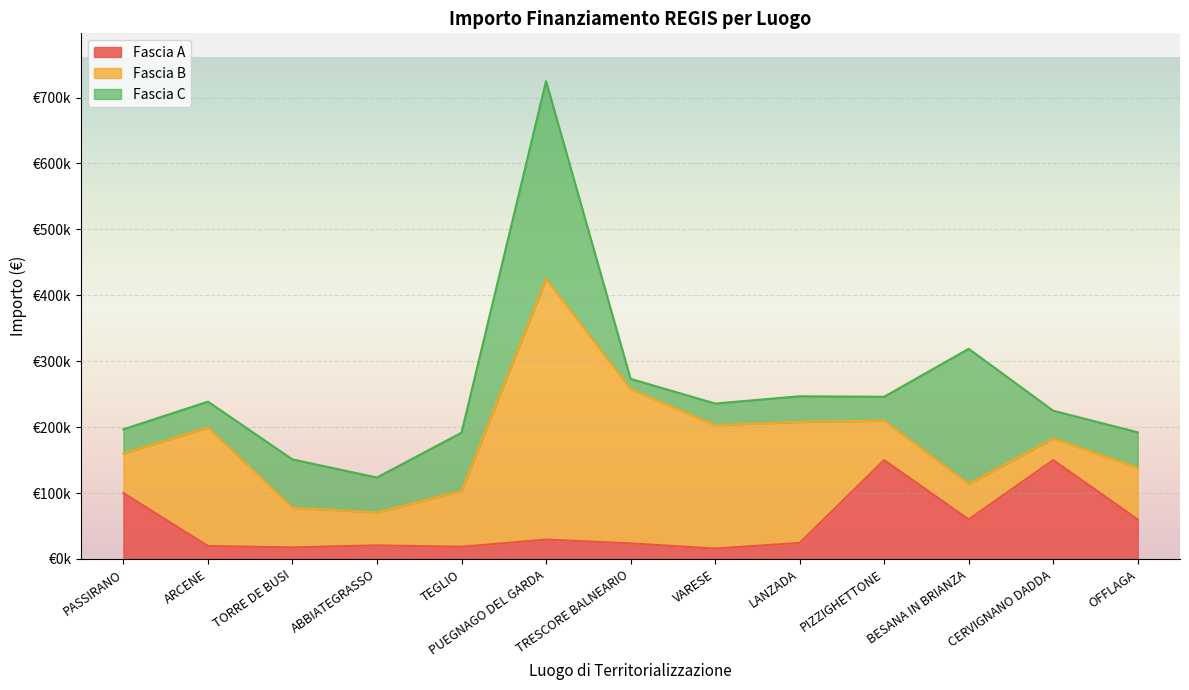

At which category does Fascia C reach its first local peak?

TORRE DE BUSI